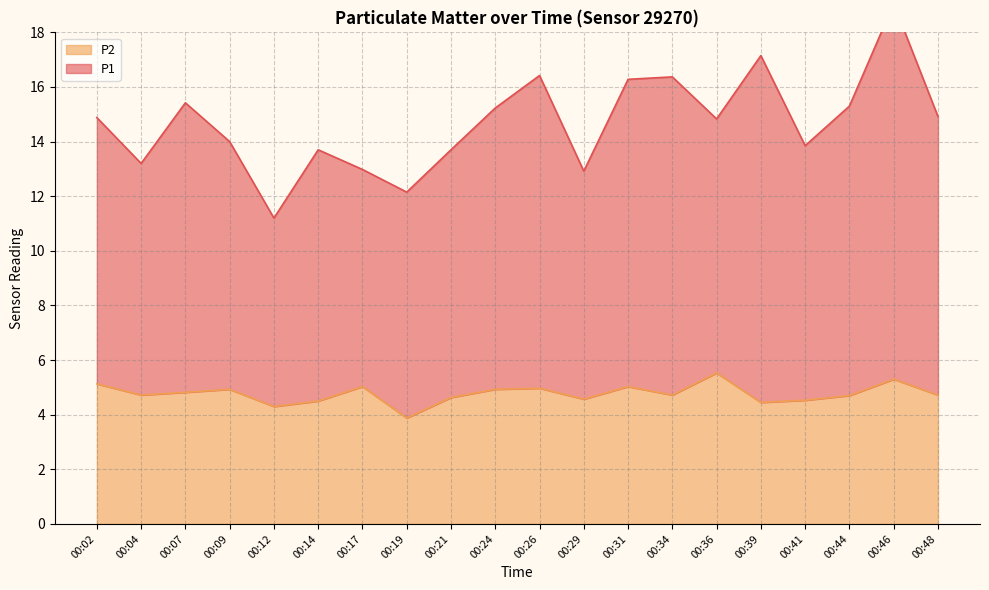

Count the number of data series in this chart.

2